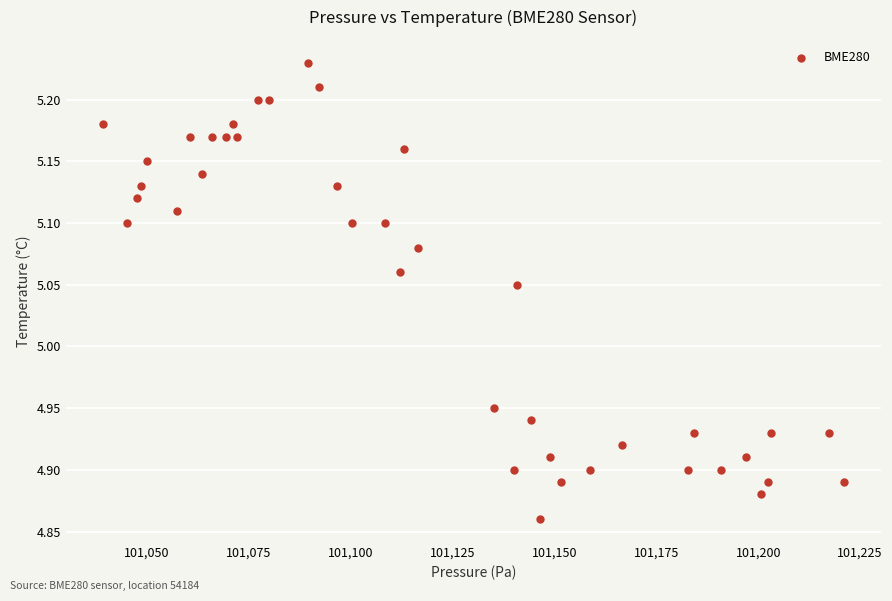

What is the range of X values (max minus min)?

181.9